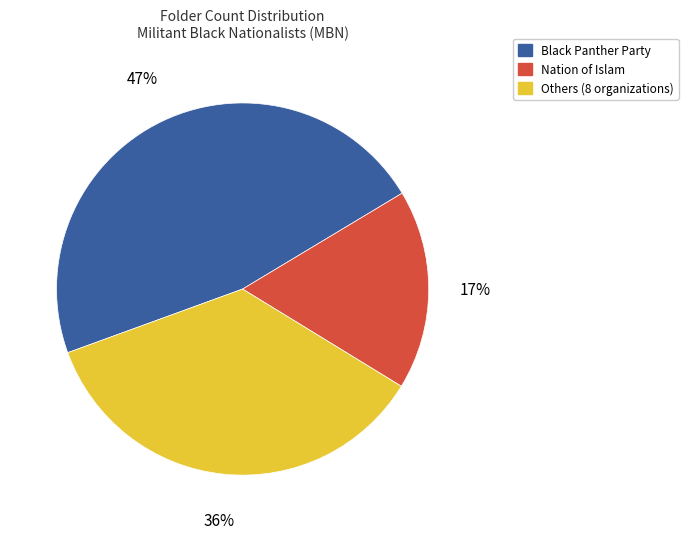

Is there a majority slice in this chart?

No